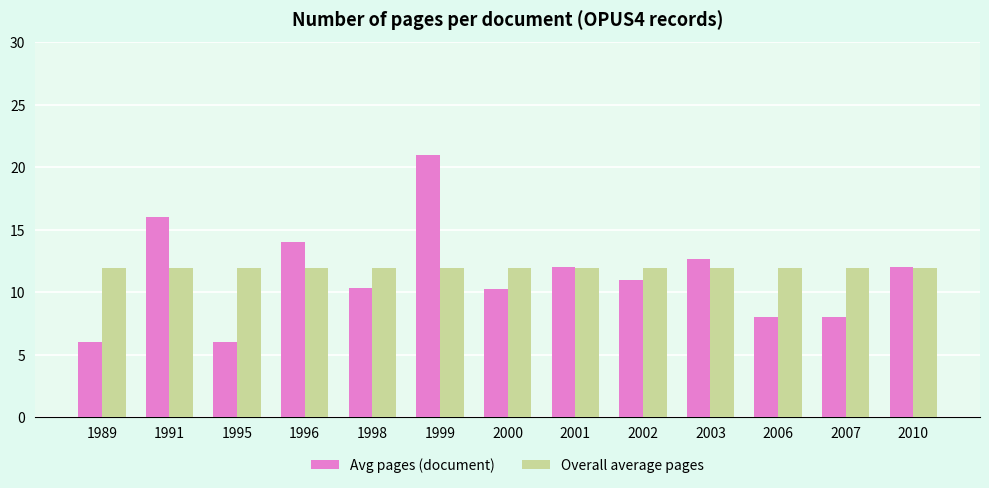

What is the smallest value displayed?

6.0